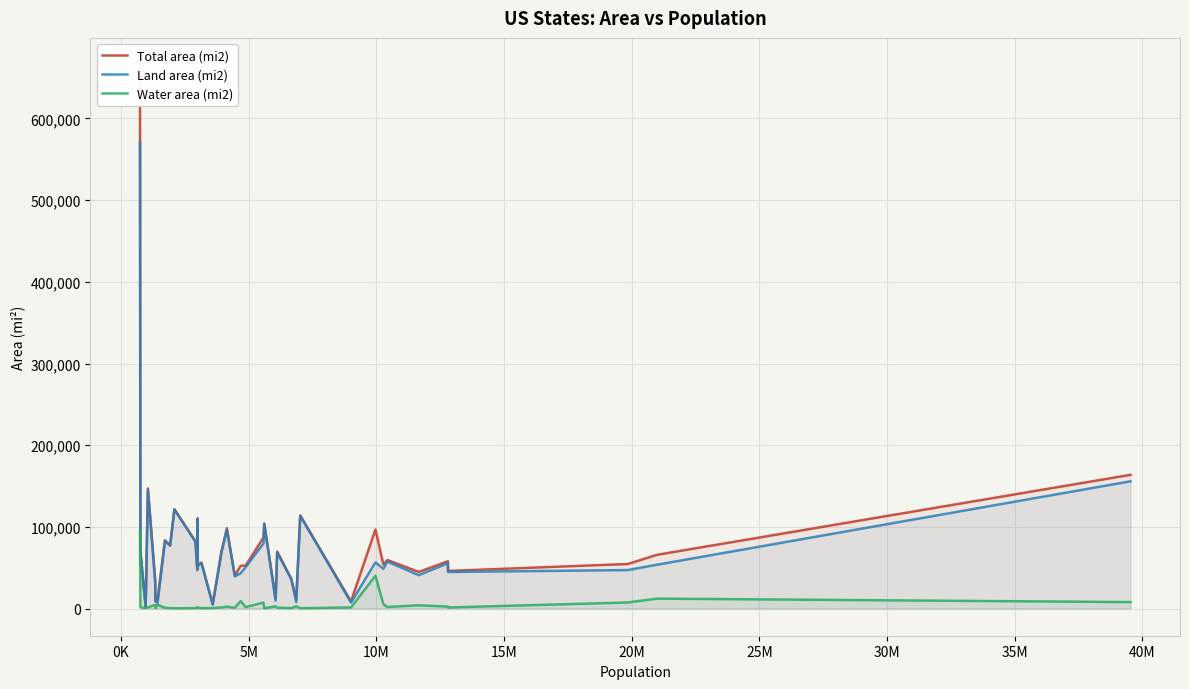

True or false: Water area (mi2) and Land area (mi2) intersect in this chart.

False